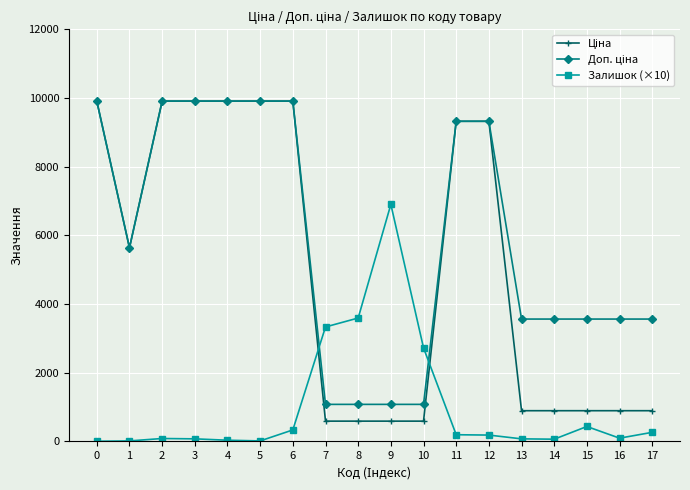

The value of Залишок (×10) at 1 is 10.0. True or false?

True